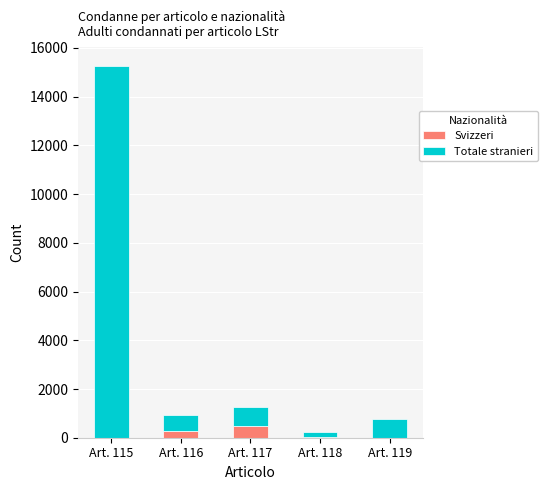

What is the maximum value for Svizzeri?

482